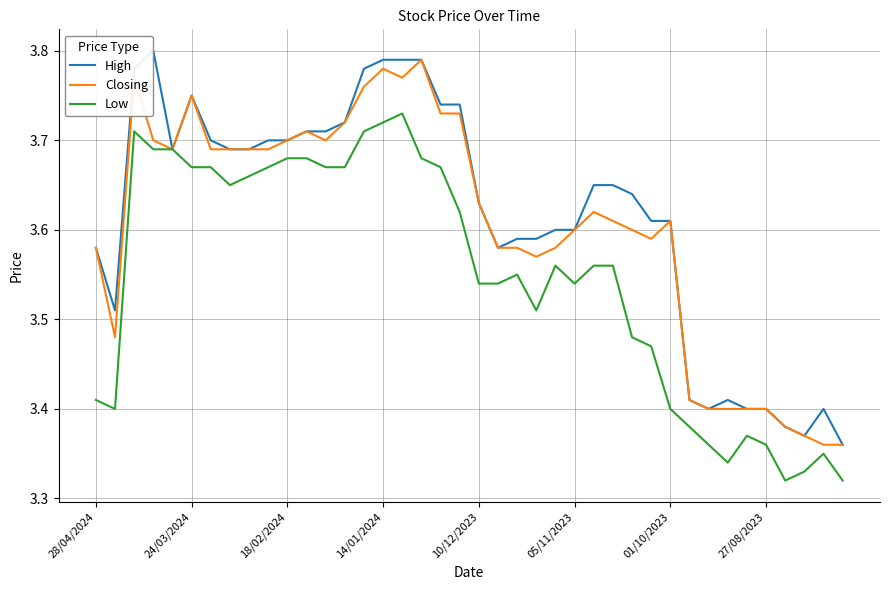

What are all the series names shown in the legend?

High, Closing, Low